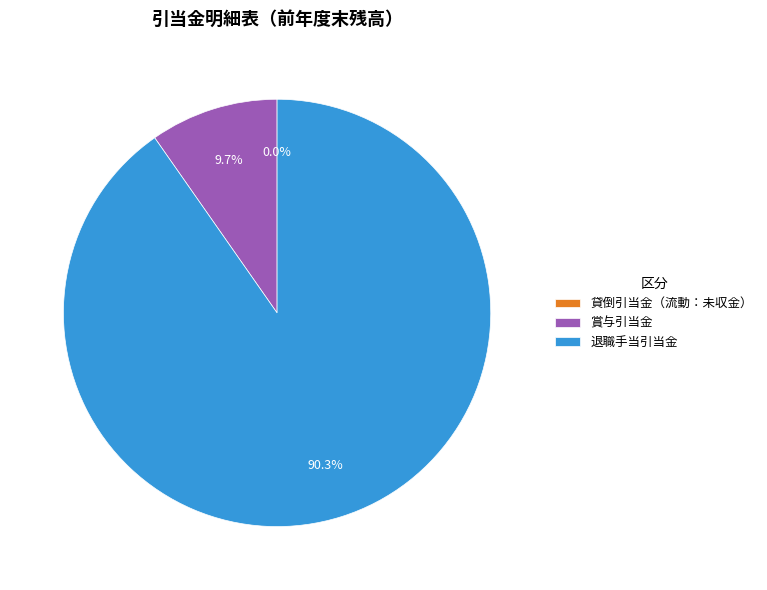

What is the ratio of the value at 退職手当引当金 to the value at 賞与引当金?

9.3